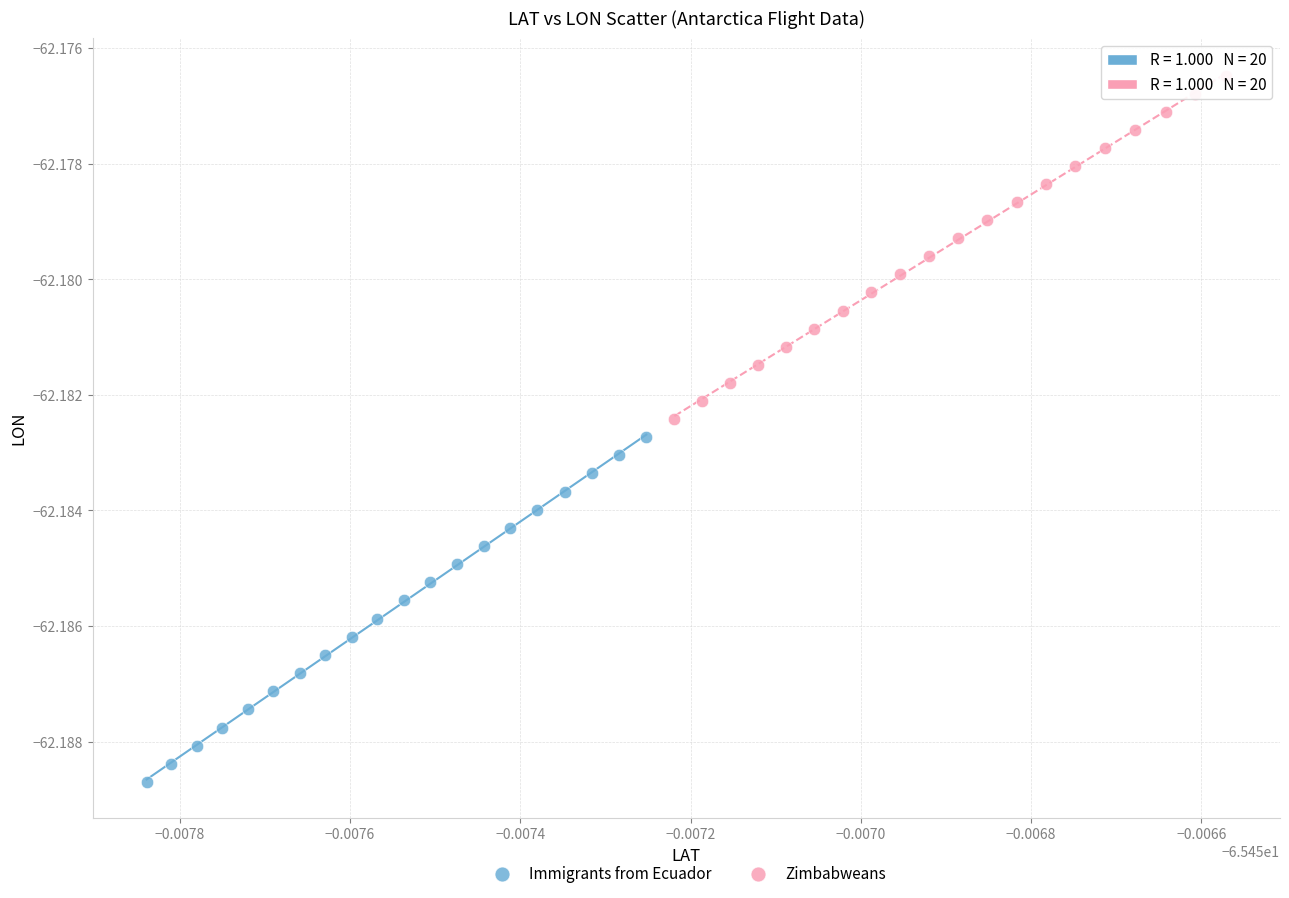

What are all the series names shown in the legend?

Immigrants from Ecuador, Zimbabweans